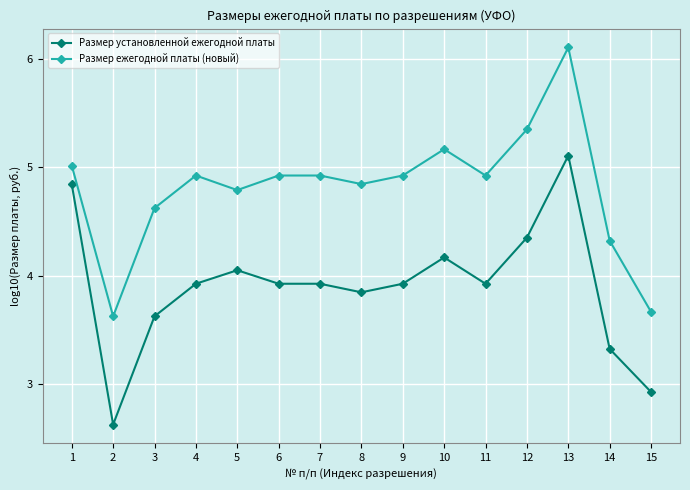

Where does the Размер ежегодной платы (новый) series first go above 4?

1